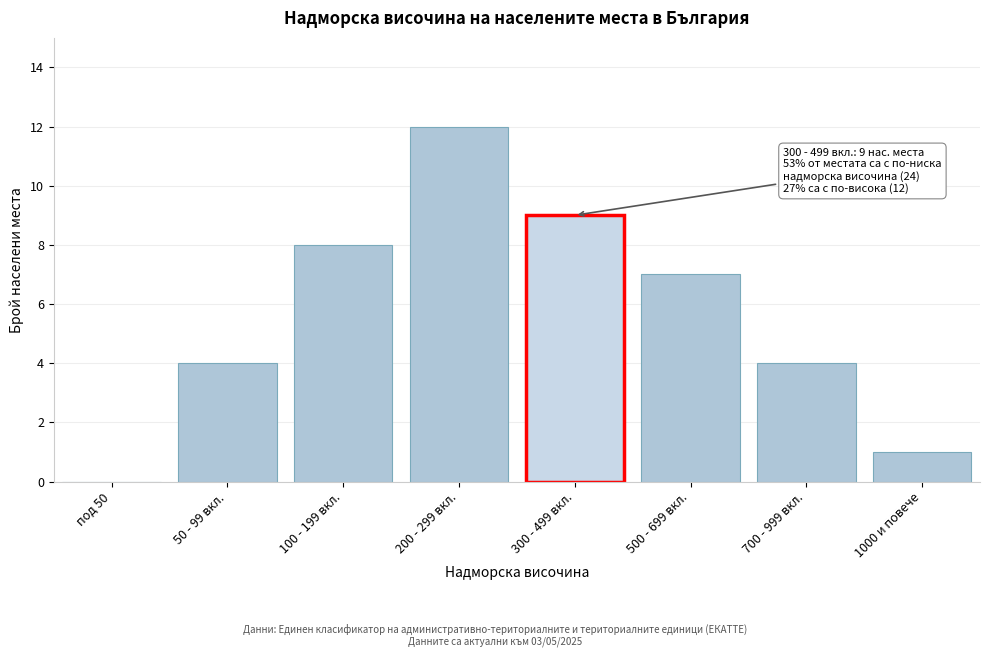

Reading left to right, what are all the values shown in this chart?

под 50=0	50 - 99 вкл.=4	100 - 199 вкл.=8	200 - 299 вкл.=12	300 - 499 вкл.=9	500 - 699 вкл.=7	700 - 999 вкл.=4	1000 и повече=1